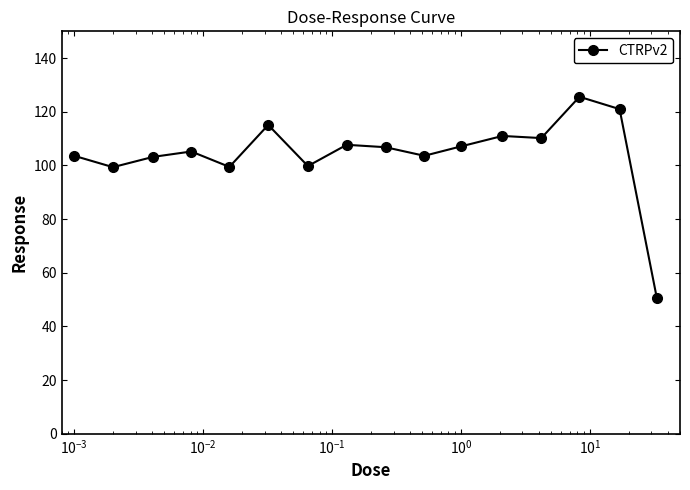

How many lines are shown in the chart?

1